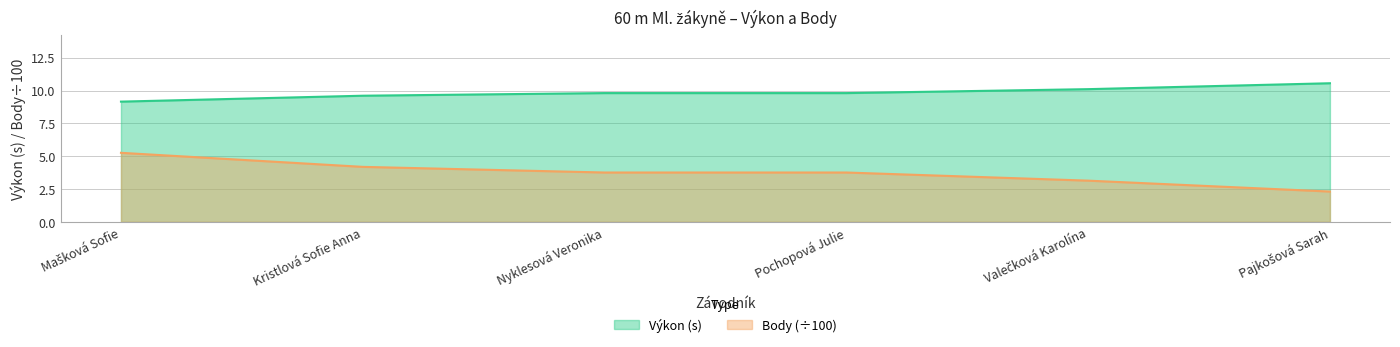

Is it true that Výkon equals 9.2 at Mašková Sofie?

True